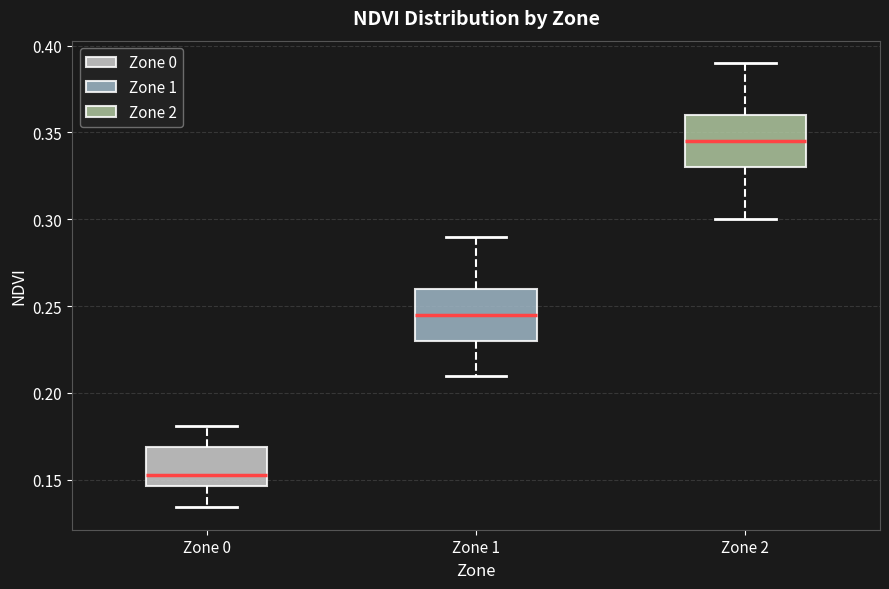

Reading left to right, read every box against the y-axis: the position of its median line, the range the box covers, and the ends of its whiskers. The values are not printed on the chart, so give them approximately, as read against the axis.

Zone 0: median 0.155, box 0.145 to 0.170, whiskers 0.135 to 0.180
Zone 1: median 0.245, box 0.230 to 0.260, whiskers 0.210 to 0.290
Zone 2: median 0.345, box 0.330 to 0.360, whiskers 0.300 to 0.390